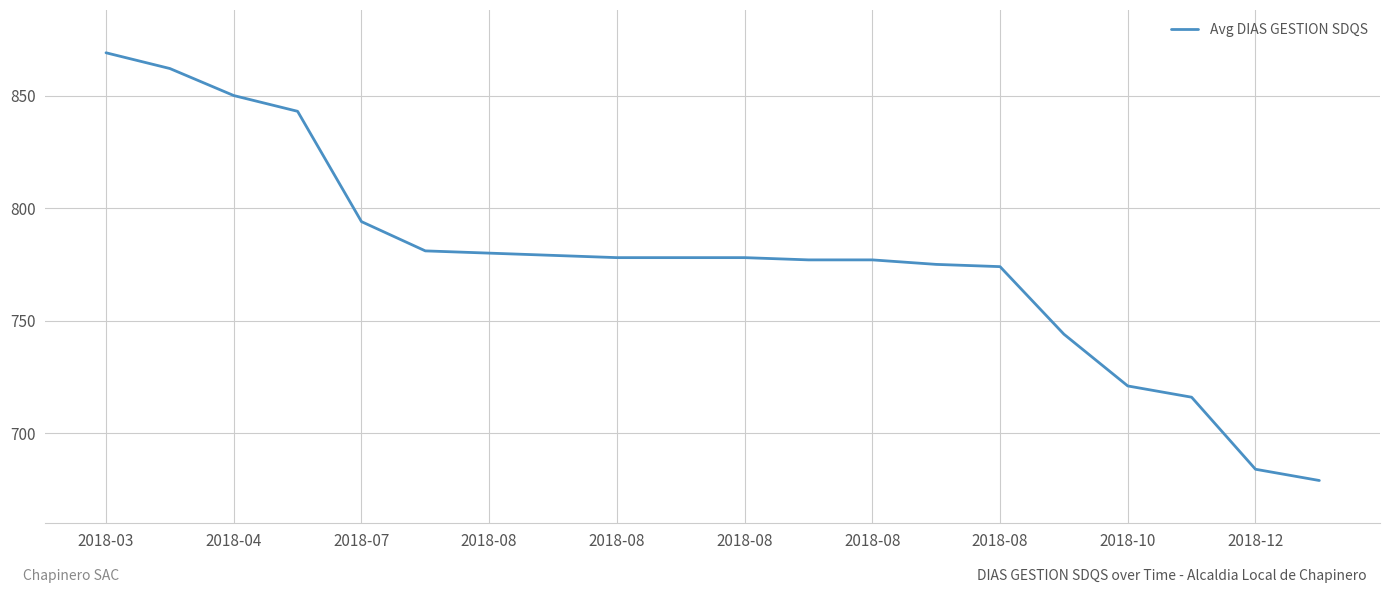

What is the maximum value shown in the chart?

869